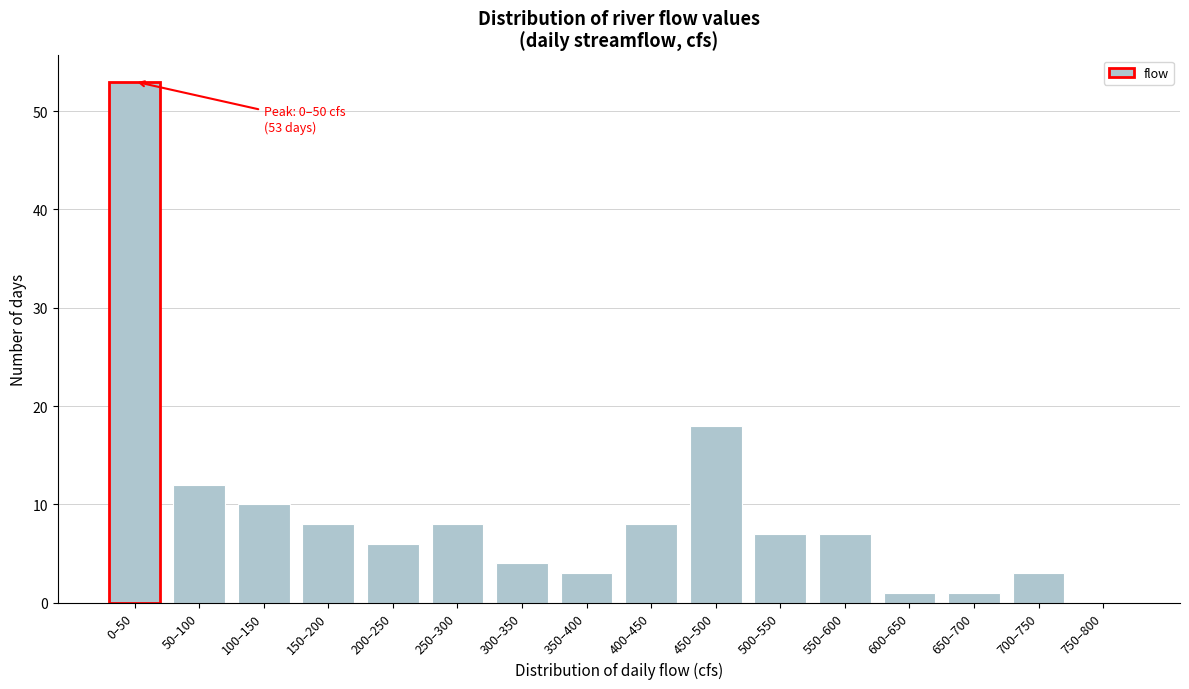

Reading left to right, transcribe all the data shown in this chart.

0–50=53	50–100=12	100–150=10	150–200=8	200–250=6	250–300=8	300–350=4	350–400=3	400–450=8	450–500=18	500–550=7	550–600=7	600–650=1	650–700=1	700–750=3	750–800=0